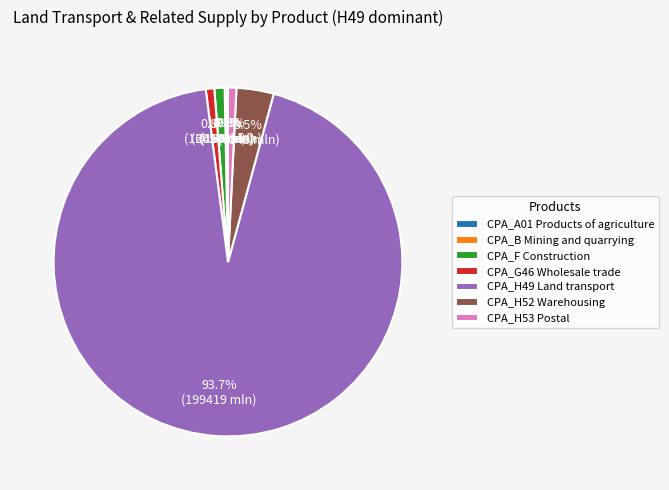

What is the majority slice?

CPA_H49 Land transport